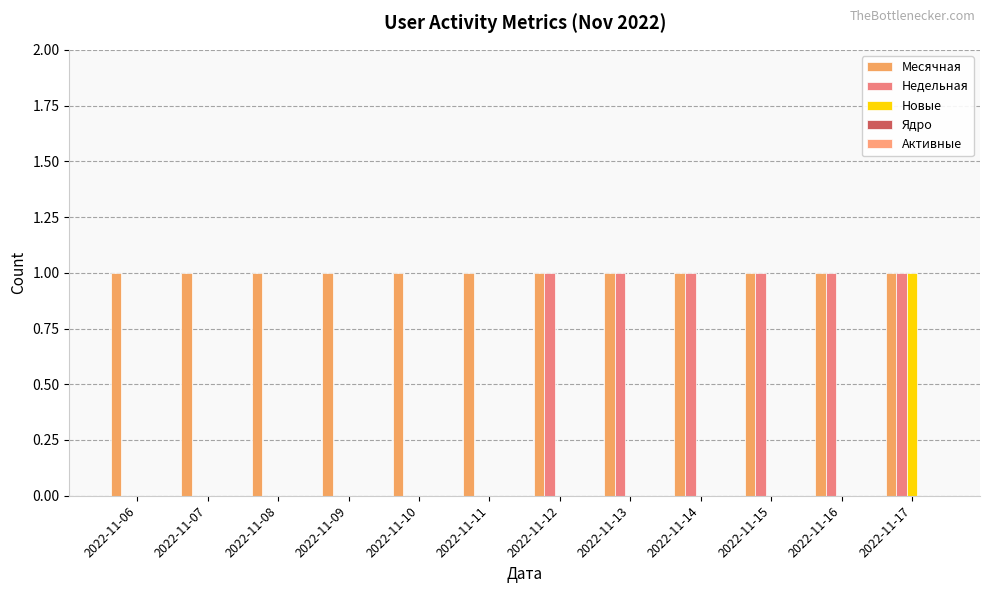

How many data points does each series have?

12